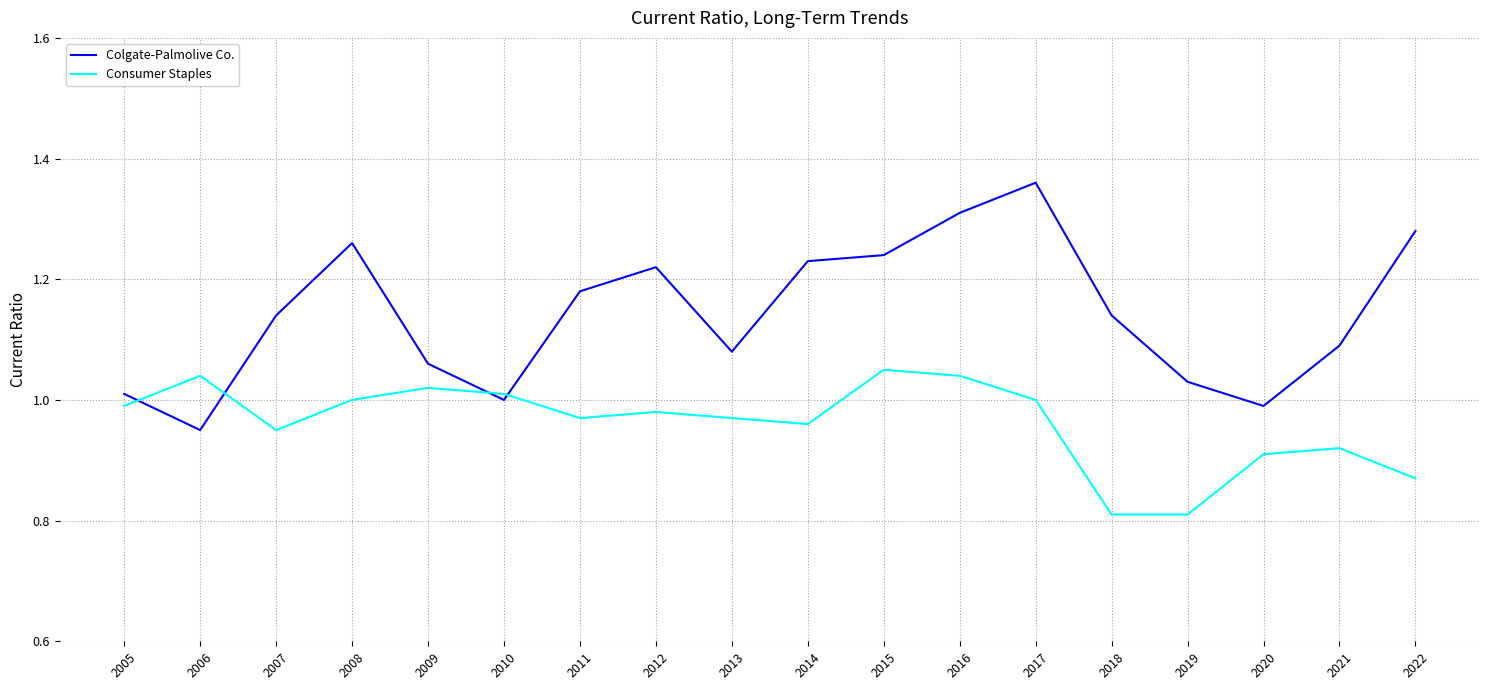

True or false: Colgate-Palmolive Co. and Consumer Staples cross at least once.

True